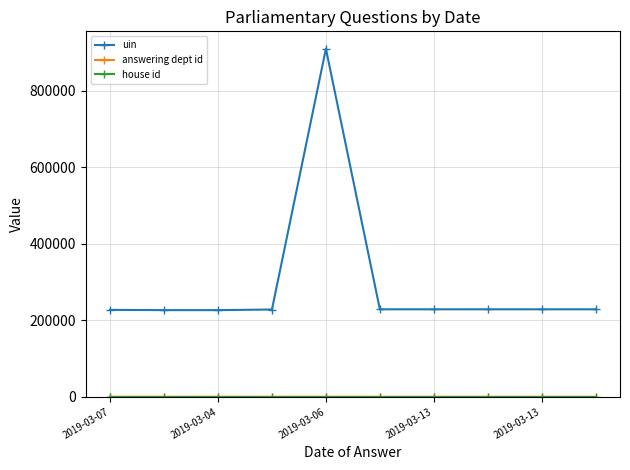

Which series has the largest total across all categories?

uin